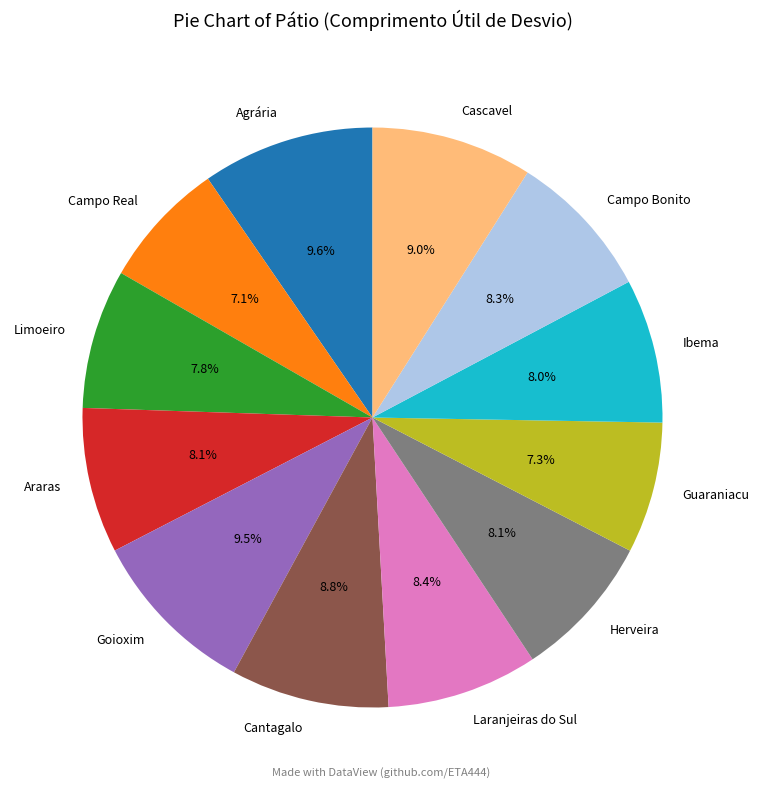

To the nearest percent, what is the combined percentage of Herveira and Limoeiro?

16%